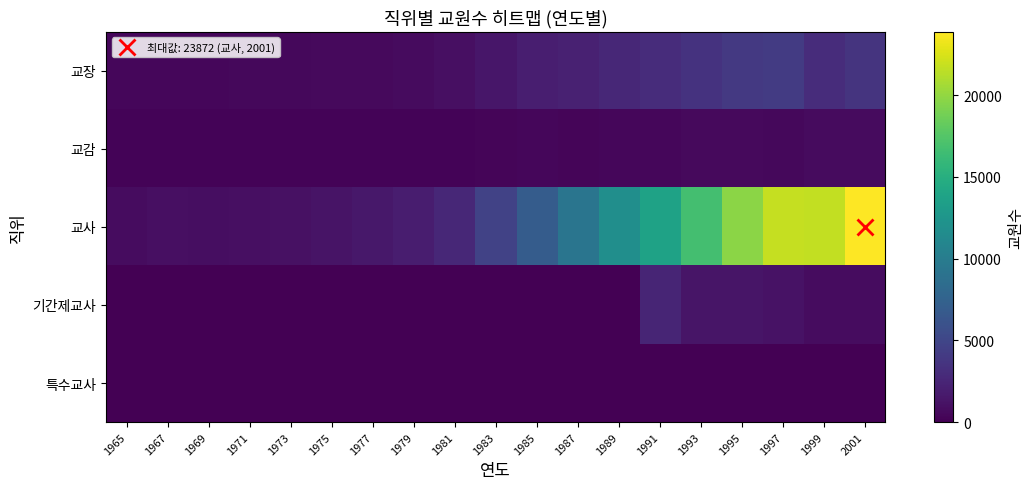

Count the number of data series in this chart.

5